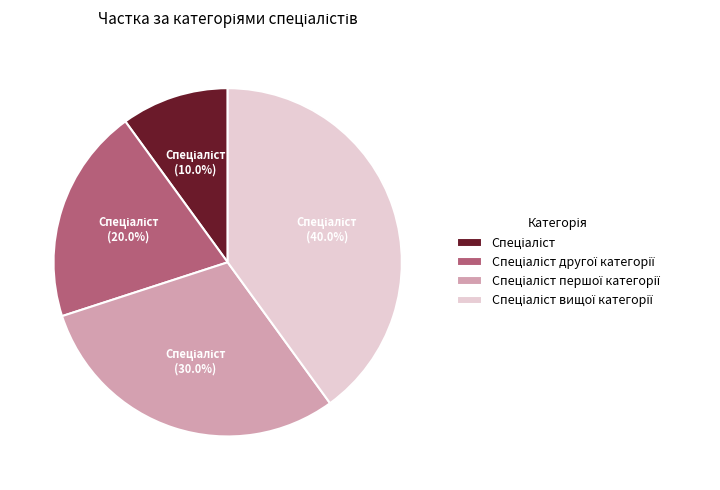

Does any single category account for the majority?

No